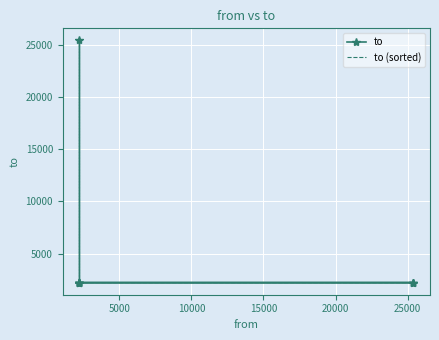

Between 20000 and 25000, which is larger?

25000